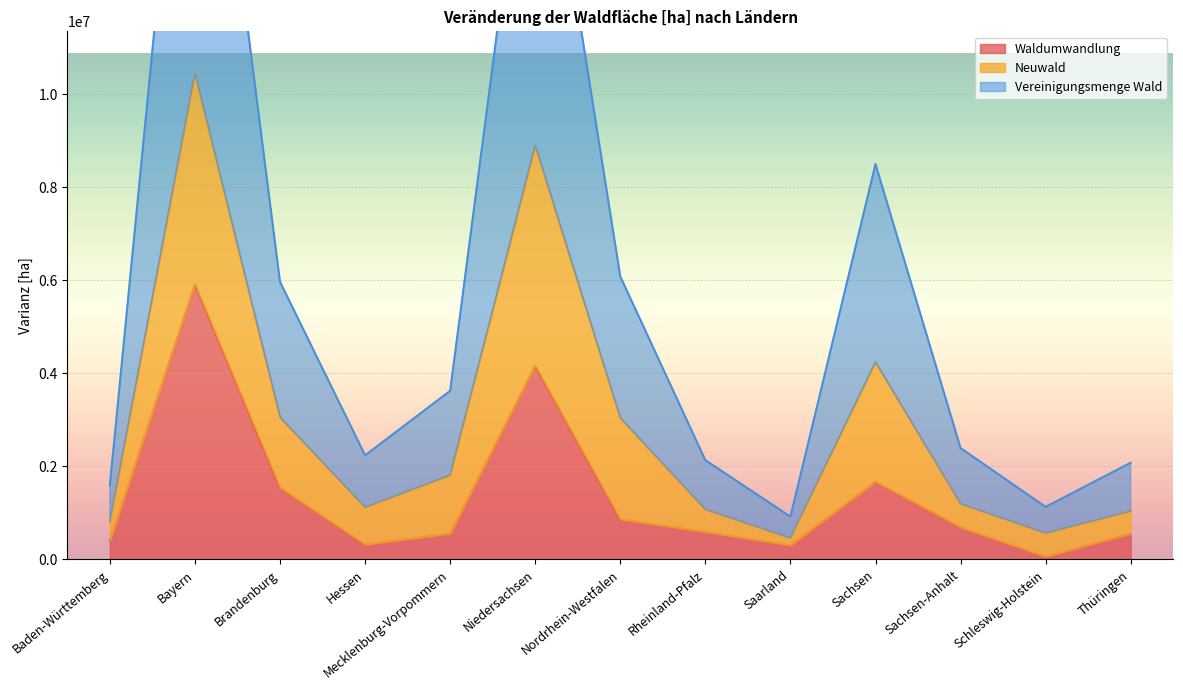

True or false: Vereinigungsmenge Wald and Waldumwandlung intersect in this chart.

False